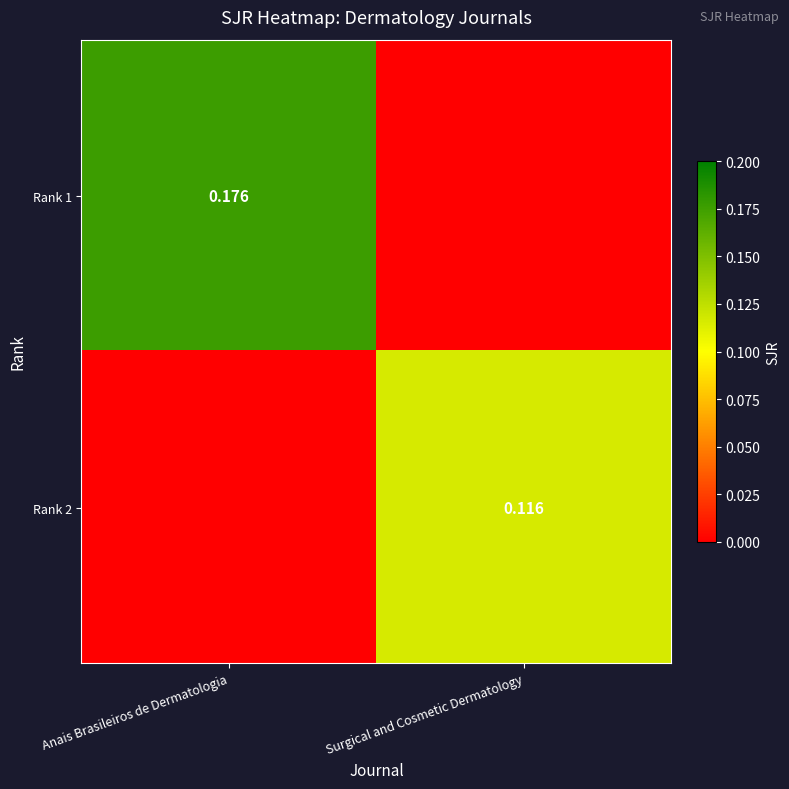

Which series changed the most between Anais Brasileiros de Dermatologia and Surgical and Cosmetic Dermatology?

Rank 1